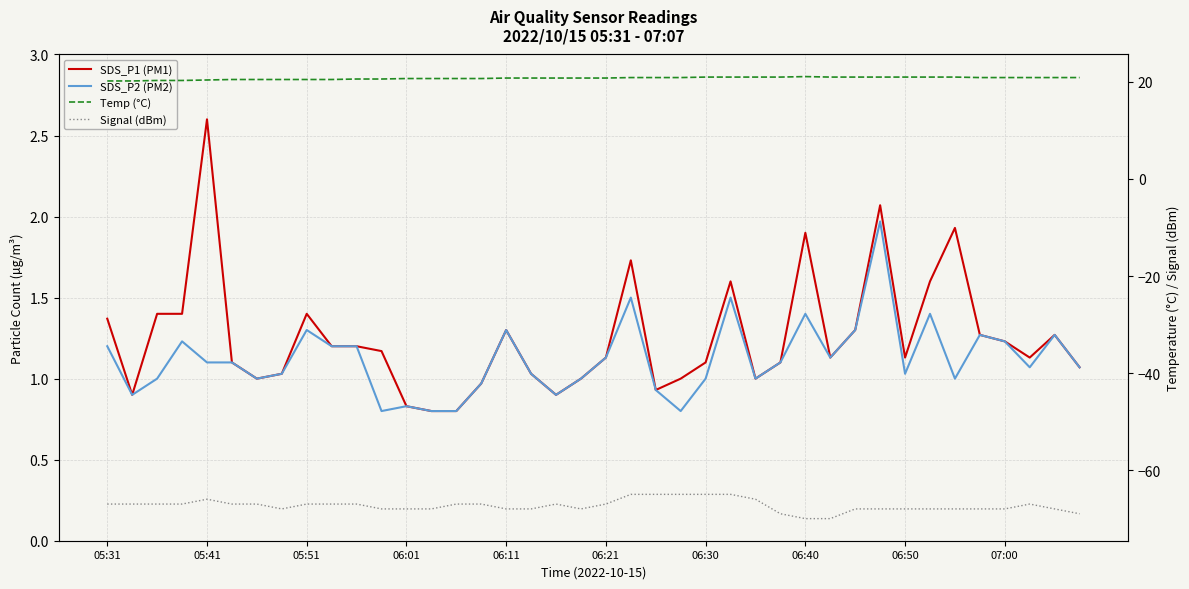

True or false: Temp (°C) and Signal (dBm) intersect in this chart.

False